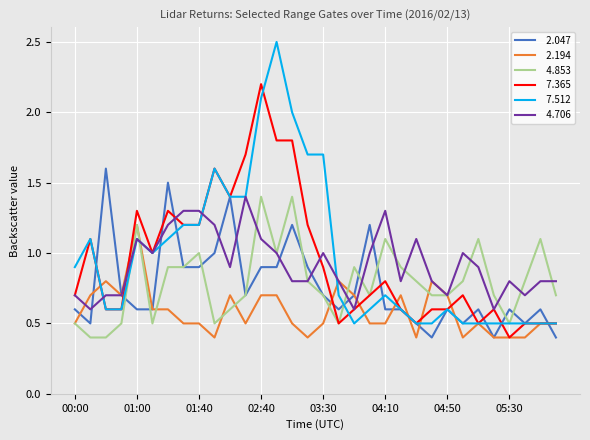

What is the minimum value shown in the chart?

0.4